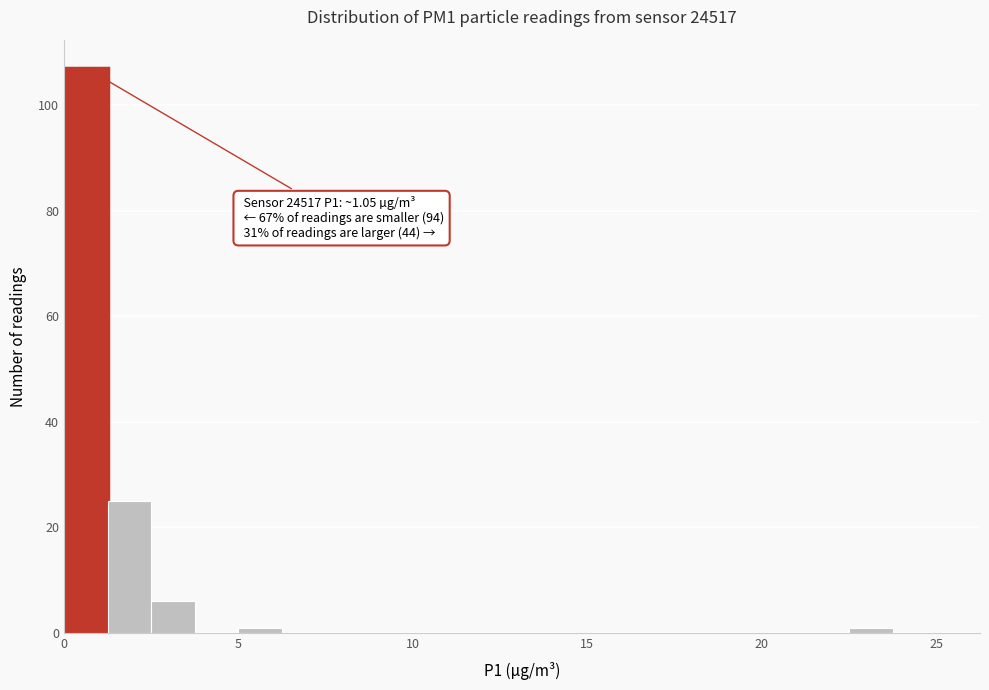

Around what value on the x-axis is the tallest bar? Give the approximate position of its centre, as read against the axis.

0.5